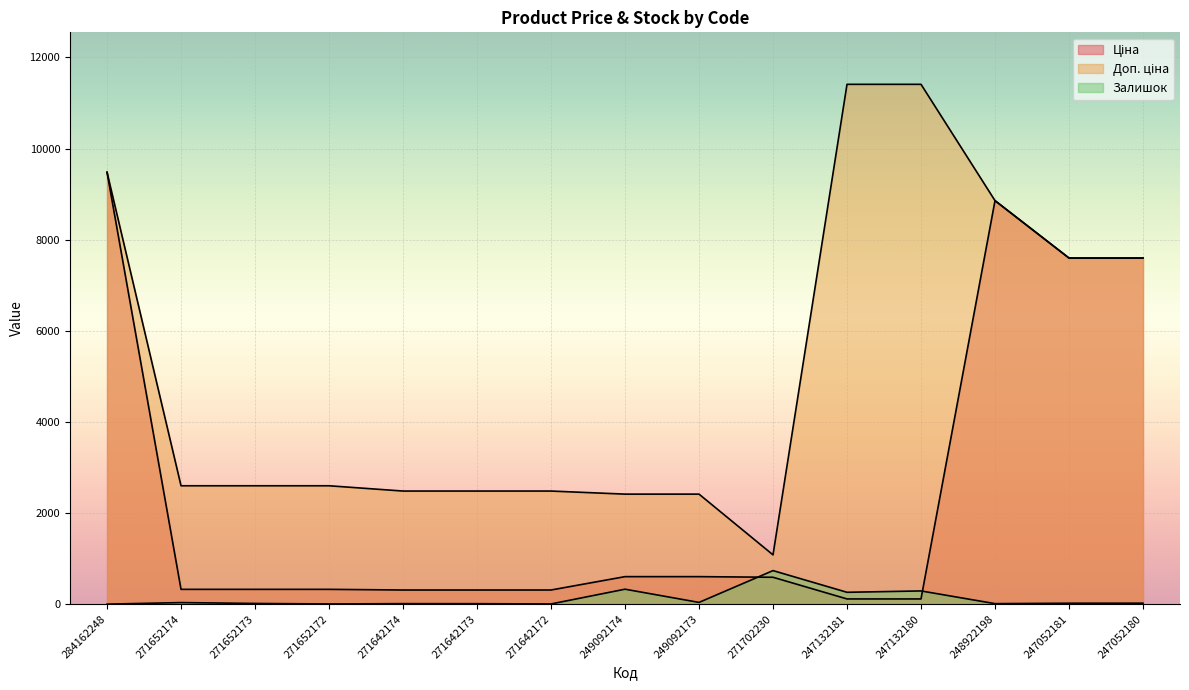

Which series changed the most between 249092174 and 271702230?

Доп. ціна